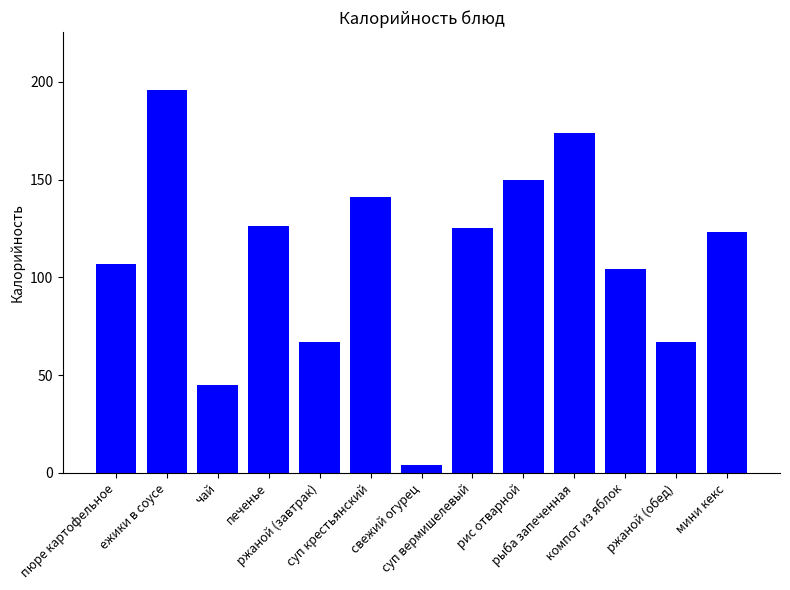

What is the difference between the maximum and minimum values?

192